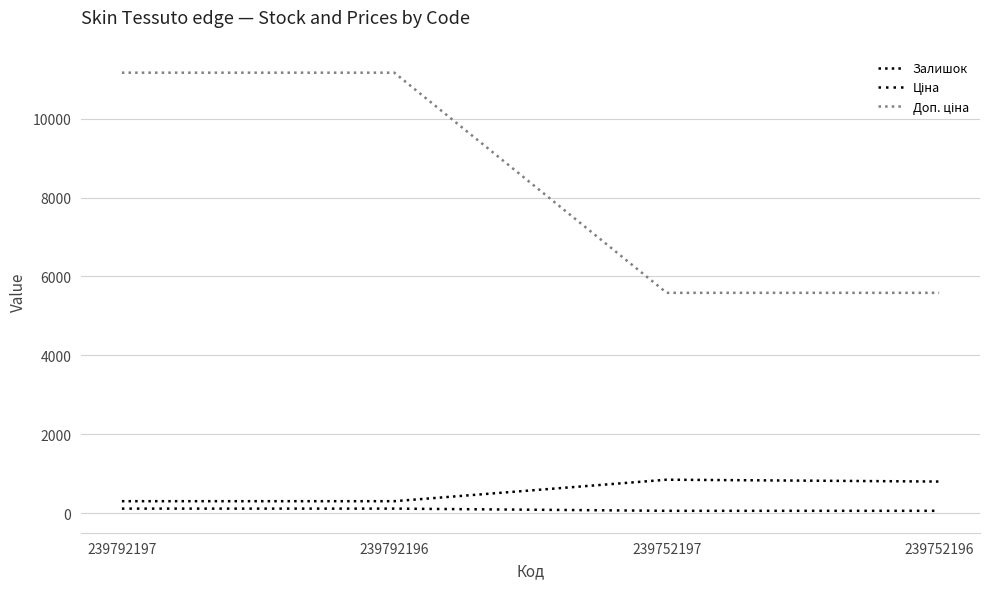

What is the greatest value displayed?

11169.0